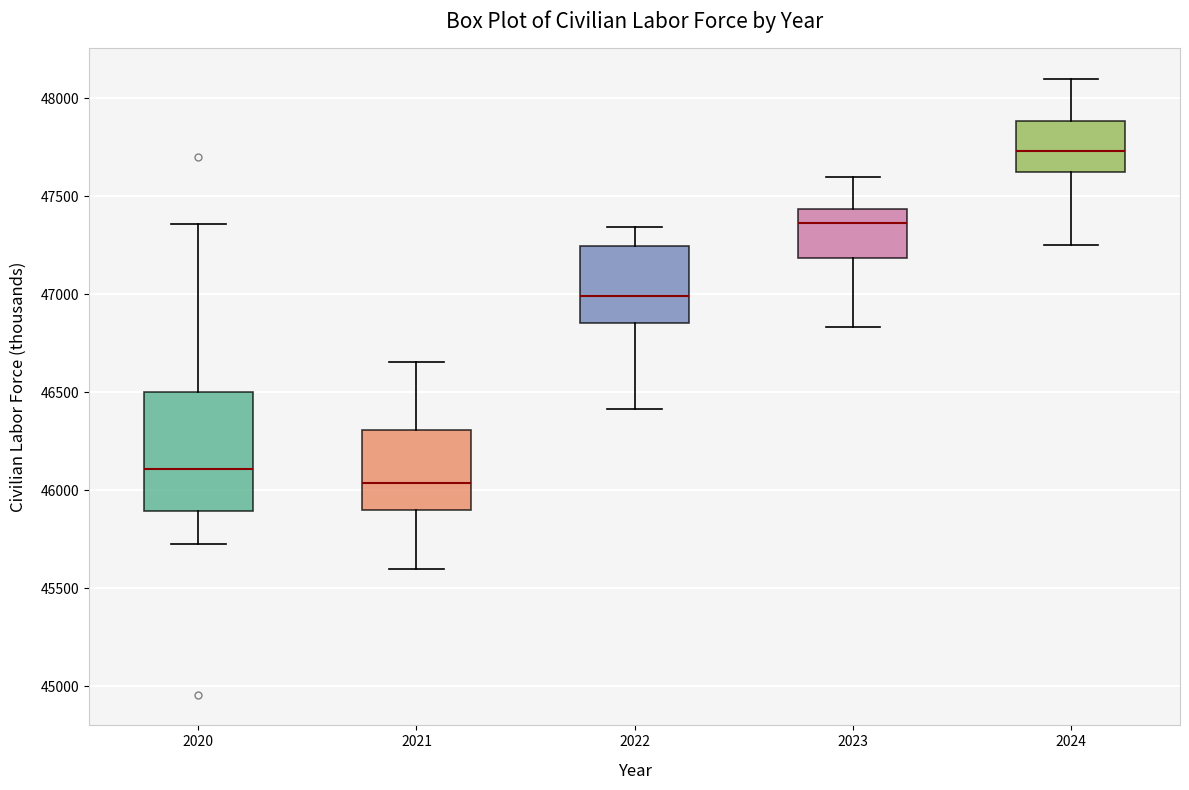

Which box has the lowest median line?

2021